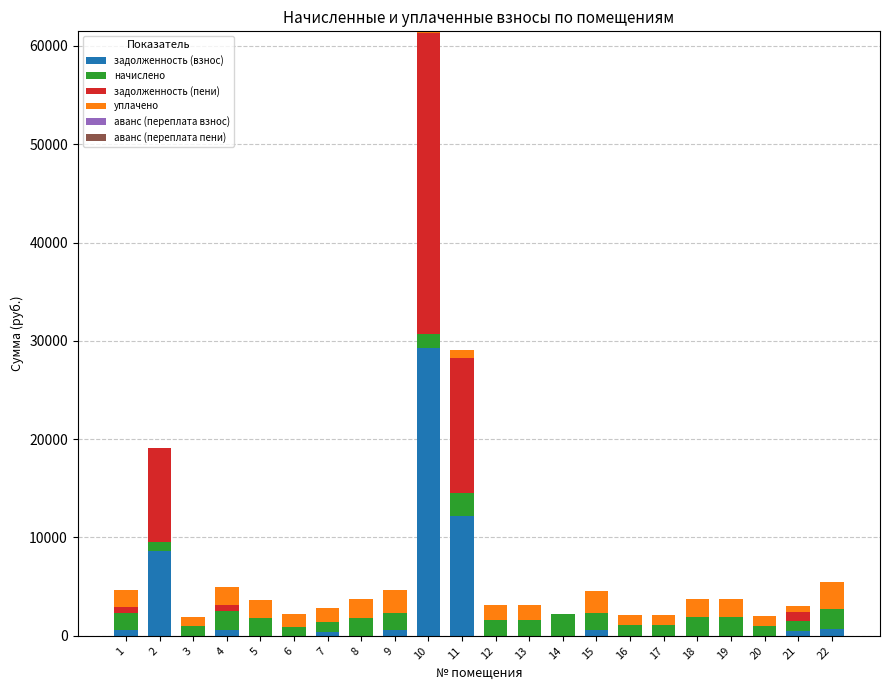

At which category is the sum across all series the highest?

10